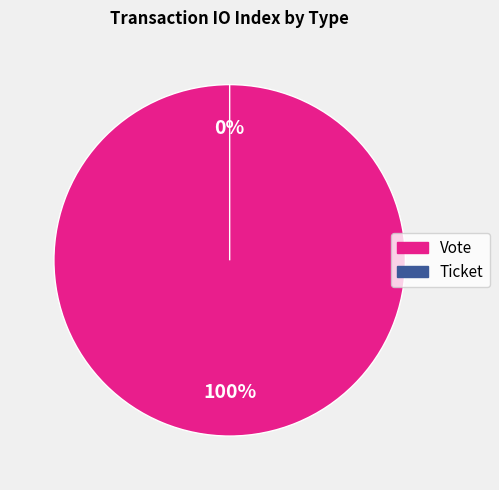

Do Ticket and Vote together represent more than half of the pie?

Yes